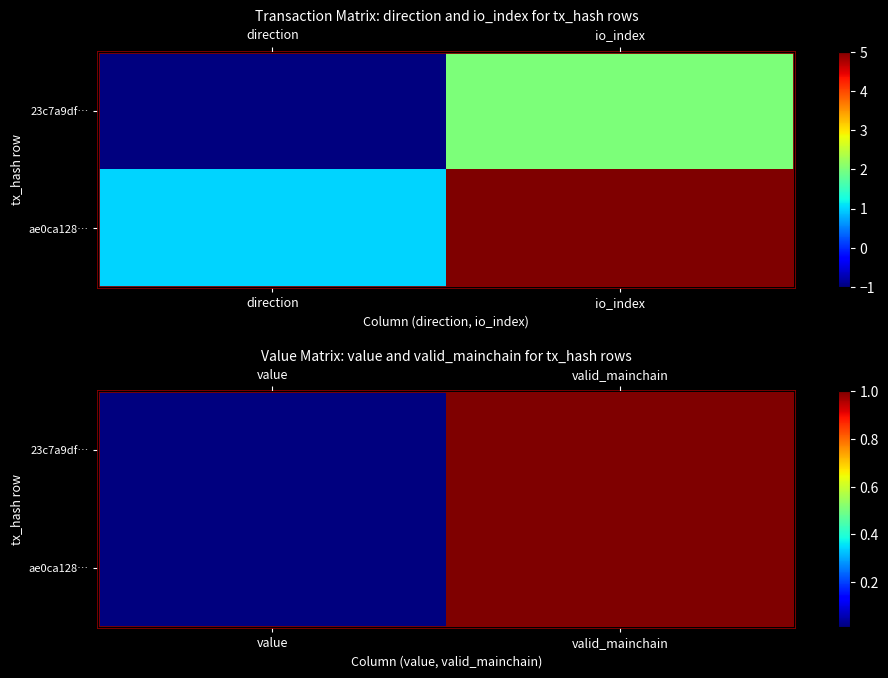

Which label corresponds to the smallest value in the chart?

value